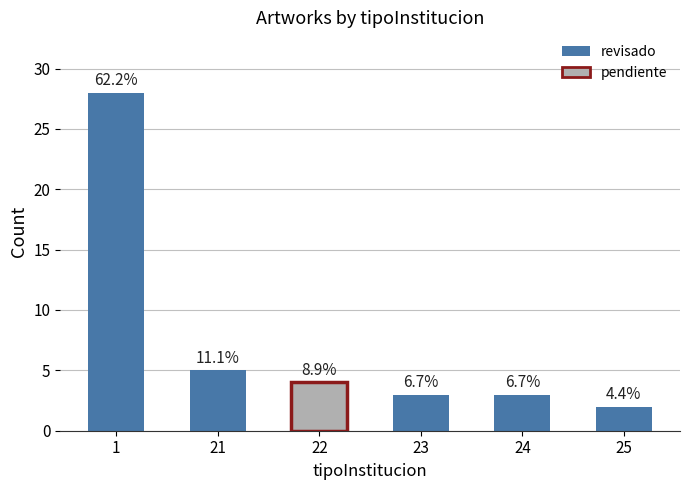

The value at 24 is 5. True or false?

False